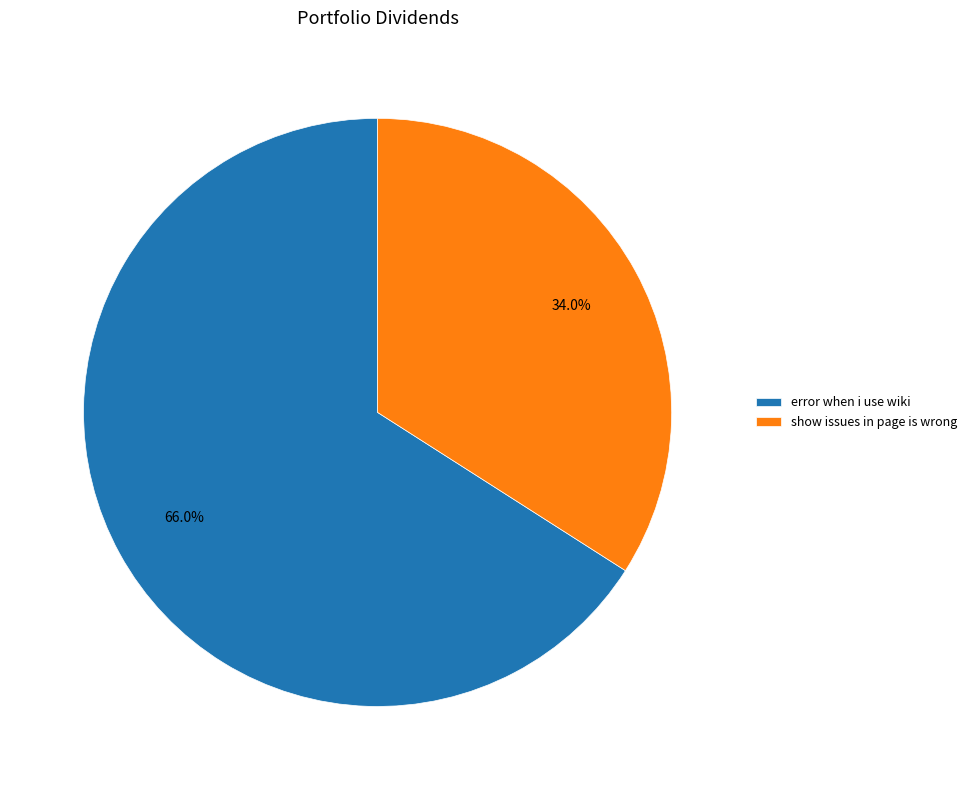

What is the total percentage of show issues in page is wrong and error when i use wiki?

100.0%